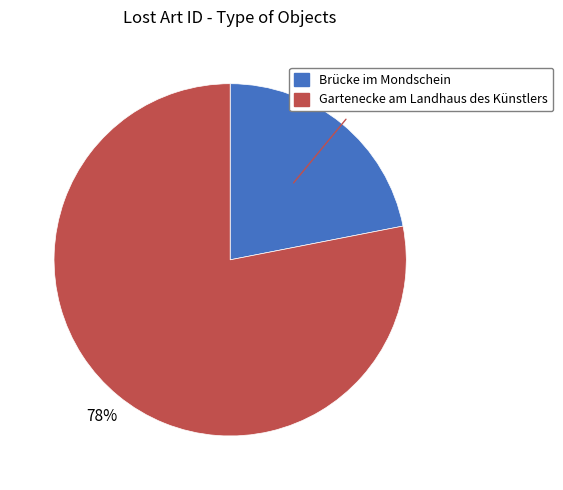

To the nearest percent, what portion does Brücke im Mondschein represent?

22%